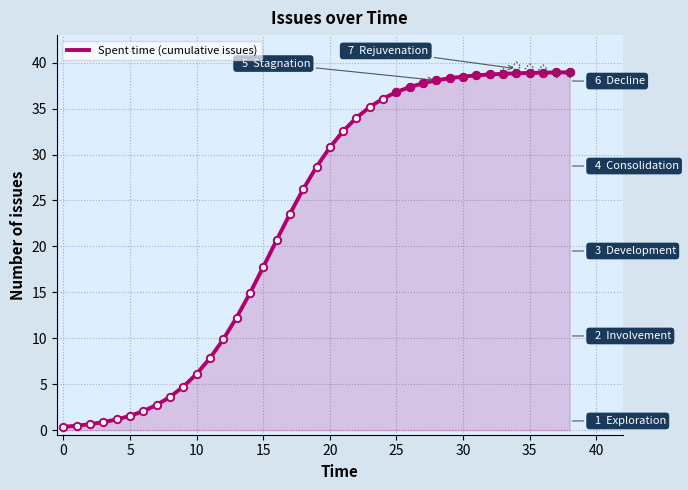

Approximately how many times larger is the value at 17 compared to 20?

0.8